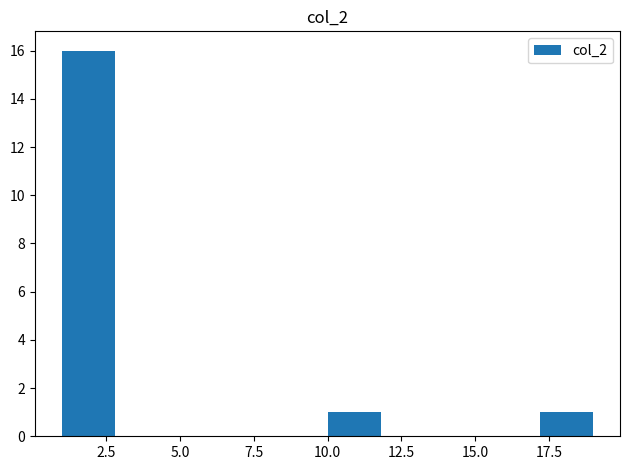

Around what value on the x-axis is the tallest bar? Give the approximate position of its centre, as read against the axis.

2.0